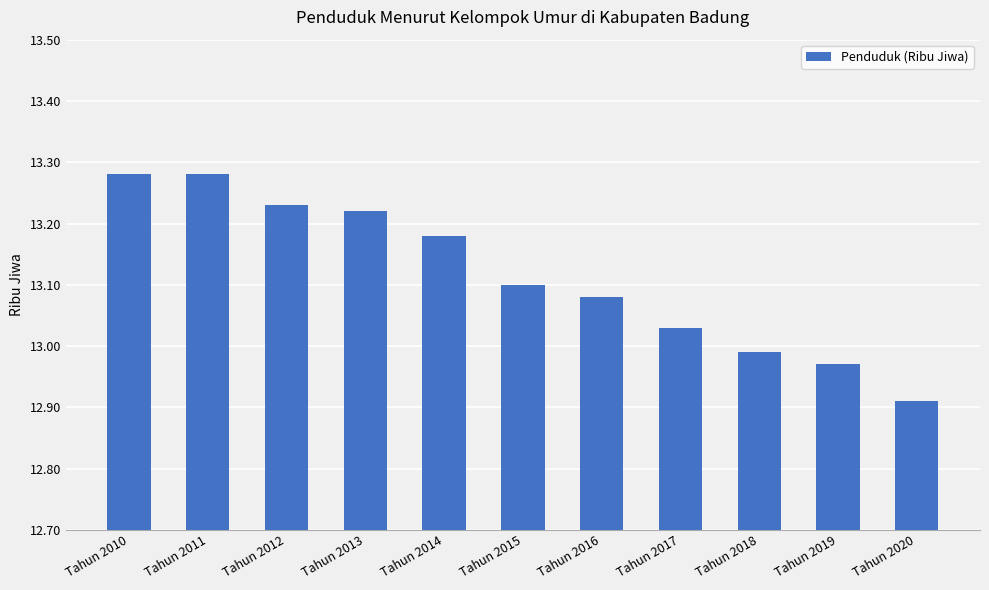

What is the change in value from Tahun 2010 to Tahun 2016?

-0.2